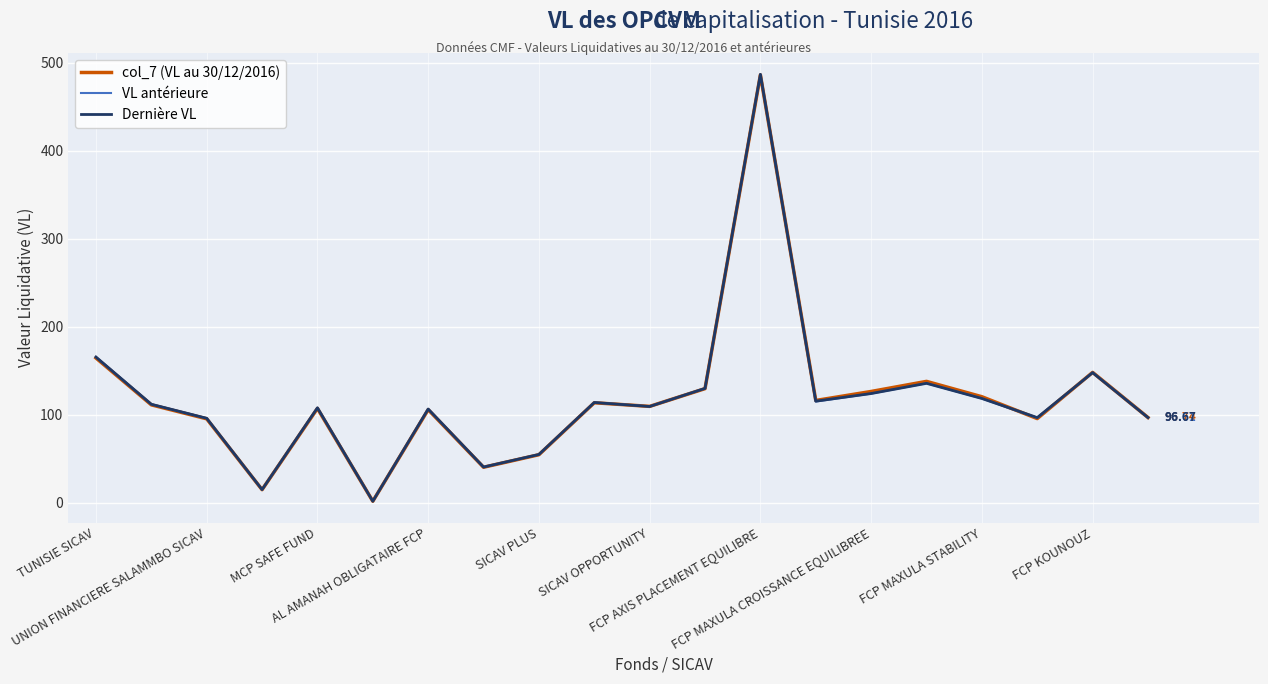

List the series in order of their overall mean, lowest first.

VL antérieure, Dernière VL, col_7 (VL au 30/12/2016)